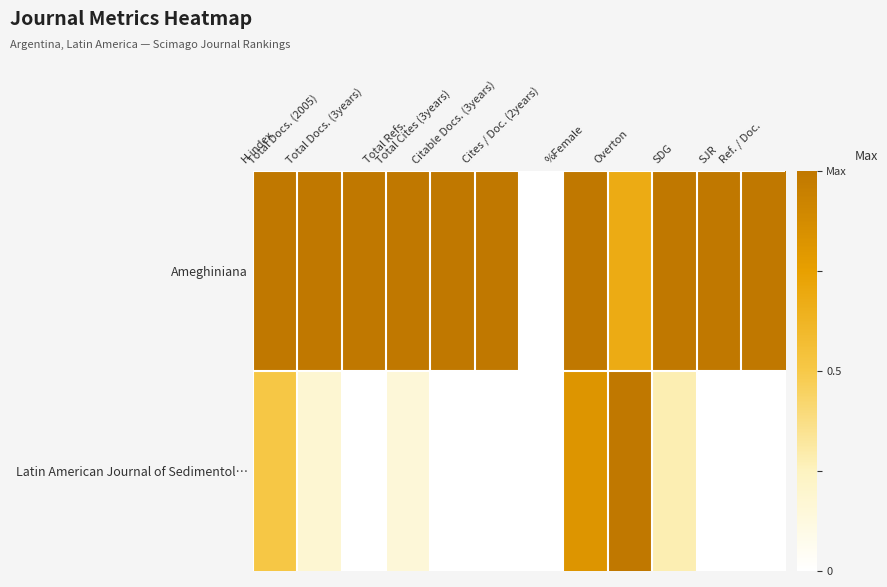

Rank the series by their maximum value, from highest to lowest.

Ameghiniana, Latin American Journal of Sedimentol…